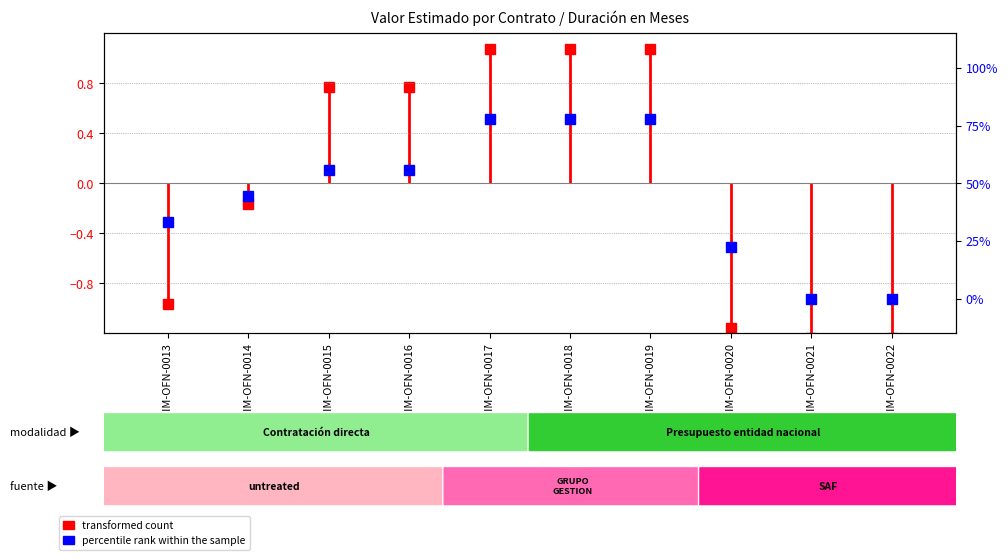

What is the greatest value displayed?

77.8